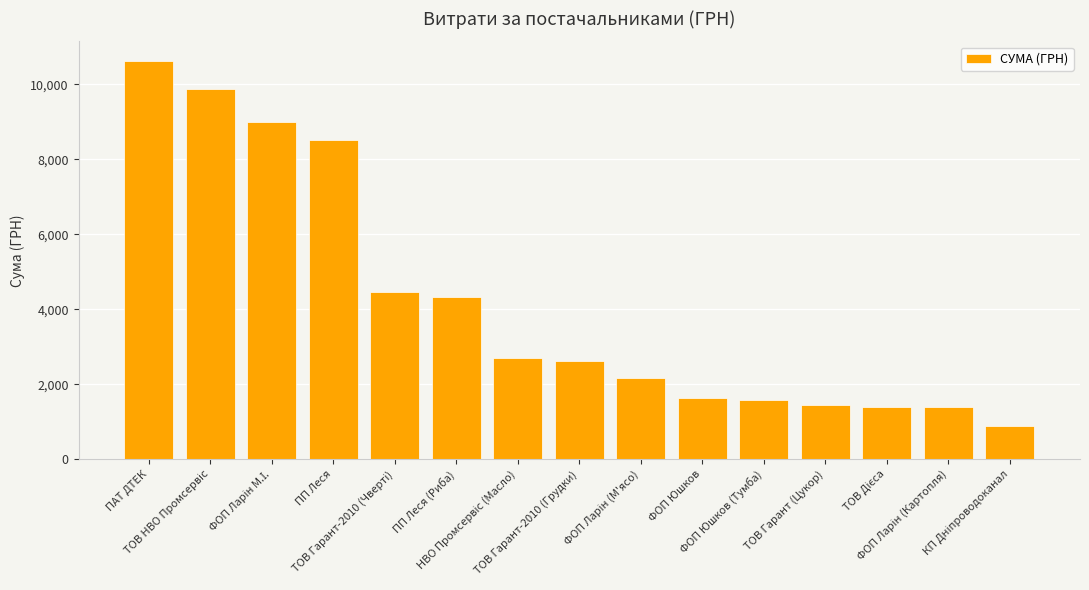

What is the smallest value displayed?

876.8